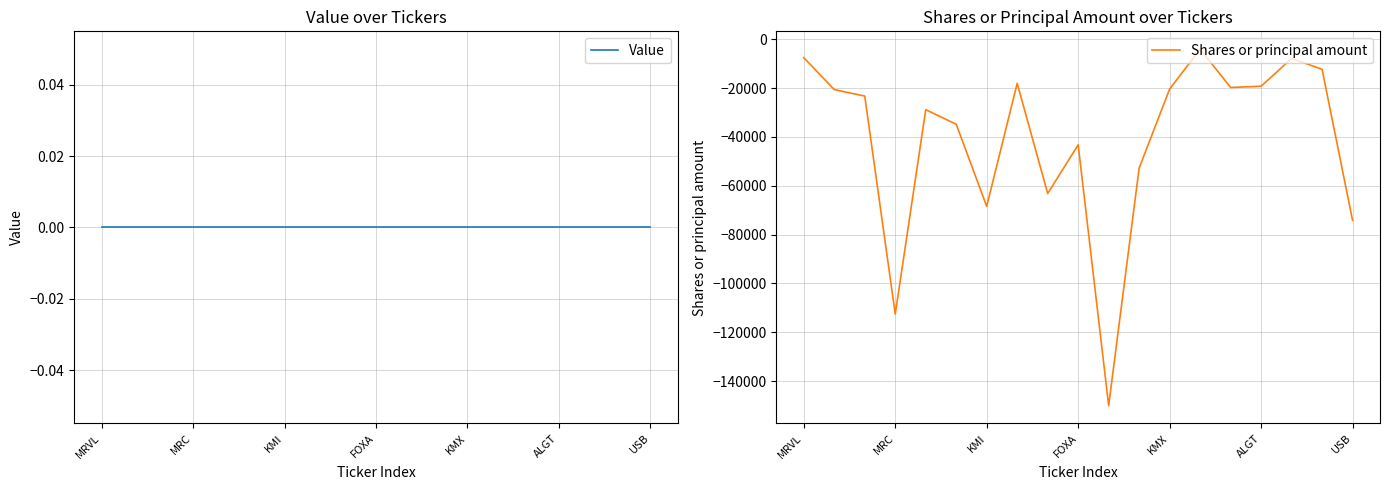

At which label is Shares or principal amount closest to -77081?

USB